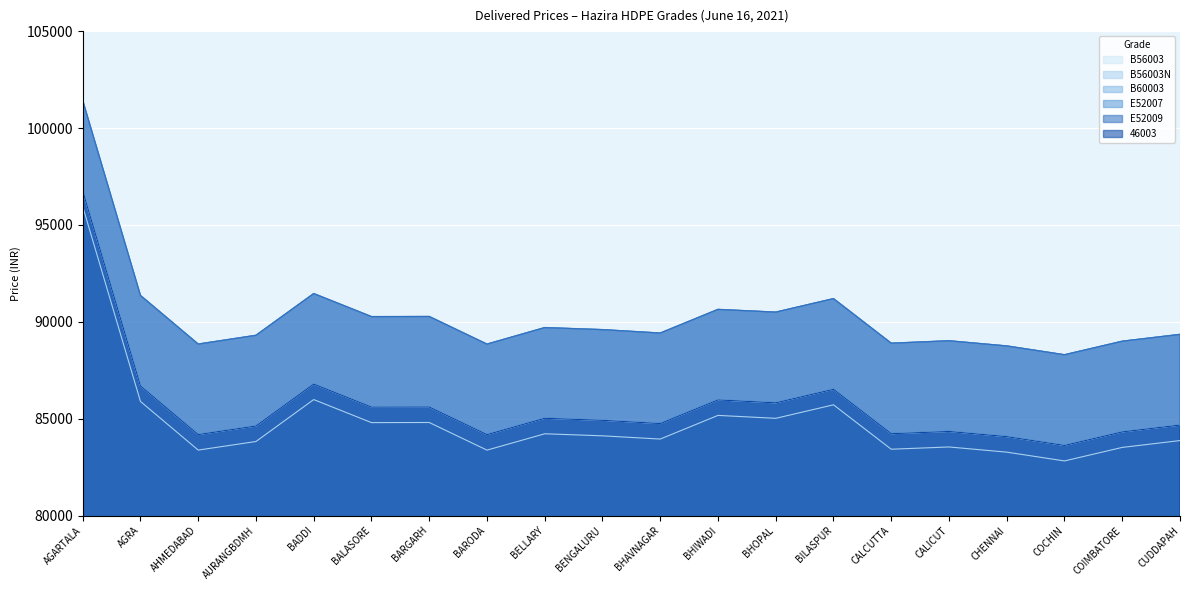

What position from the right is BHOPAL?

8